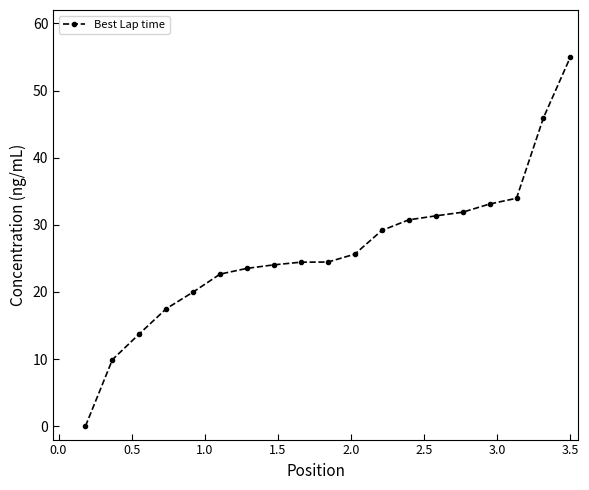

What is the difference between the maximum and minimum values?

55.0